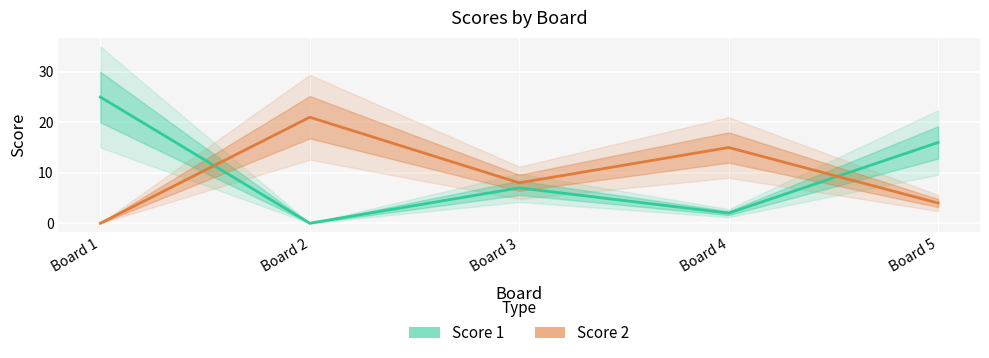

Reading left to right, list all the values displayed in this chart.

Score 1: Board 1=25	Board 2=0	Board 3=7	Board 4=2	Board 5=16
Score 2: Board 1=0	Board 2=21	Board 3=8	Board 4=15	Board 5=4